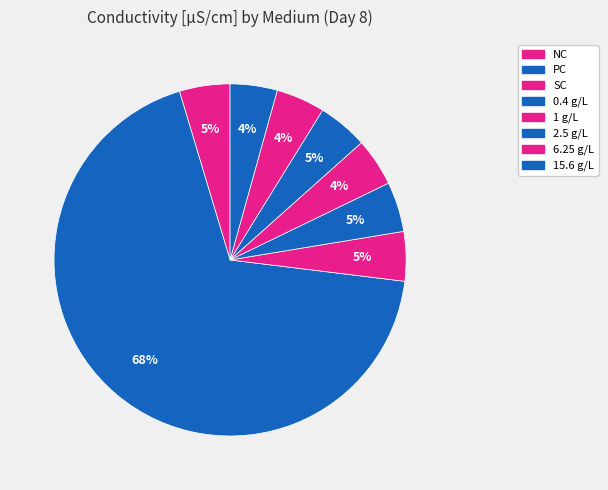

How many slices are in this pie chart?

8